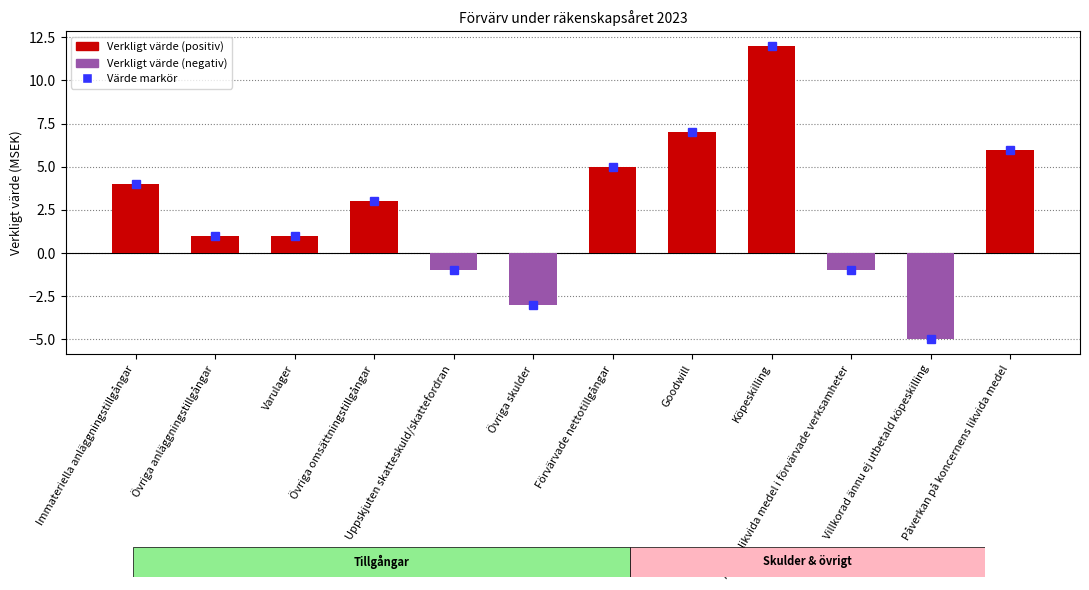

The value at Påverkan på koncernens likvida medel is 6. True or false?

True